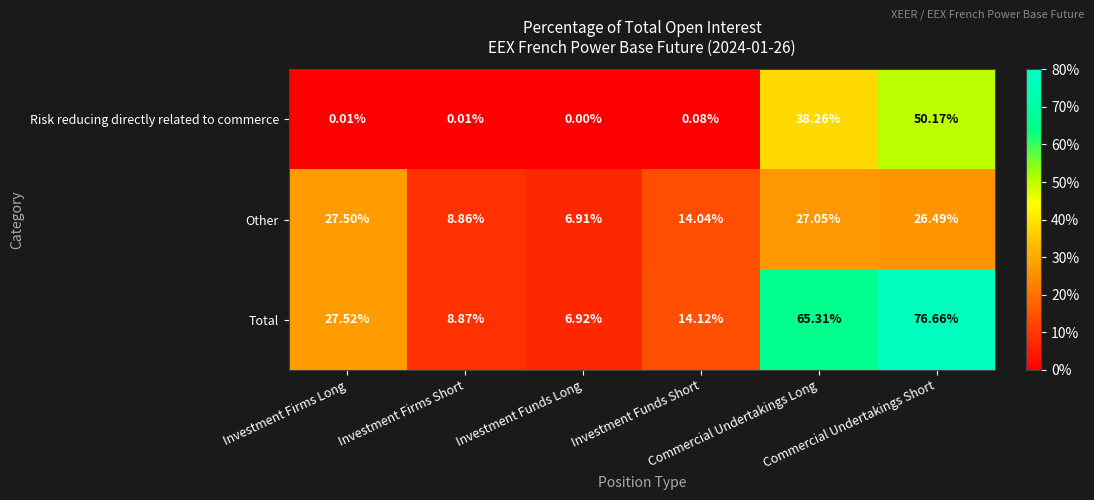

Rank the series by their maximum value, from highest to lowest.

Total, Risk reducing directly related to commerce, Other